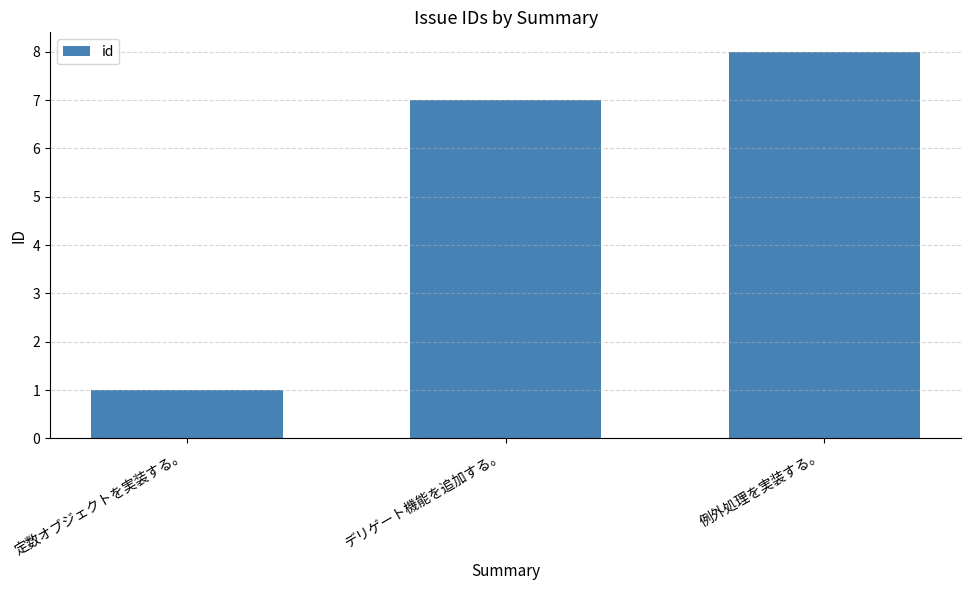

What is the change in value from デリゲート機能を追加する。 to 例外処理を実装する。?

+1